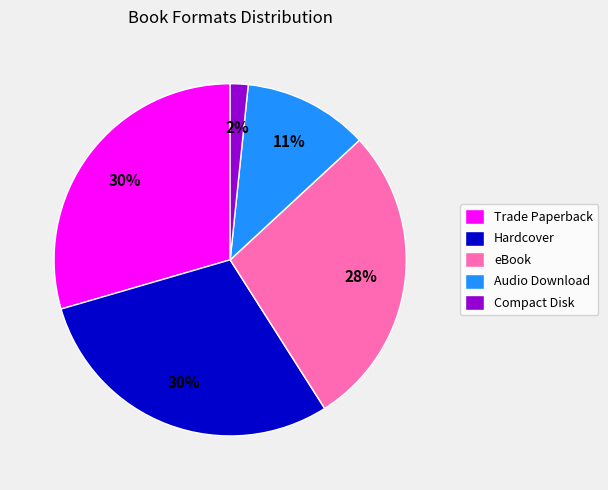

Is the sum of Trade Paperback and eBook greater than half?

Yes